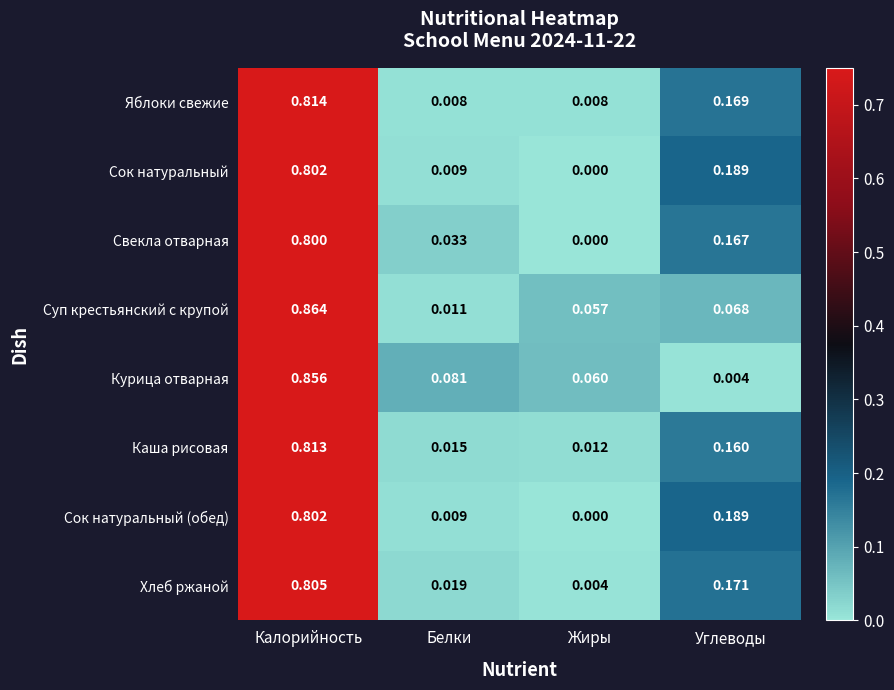

How many series are shown in this chart?

8